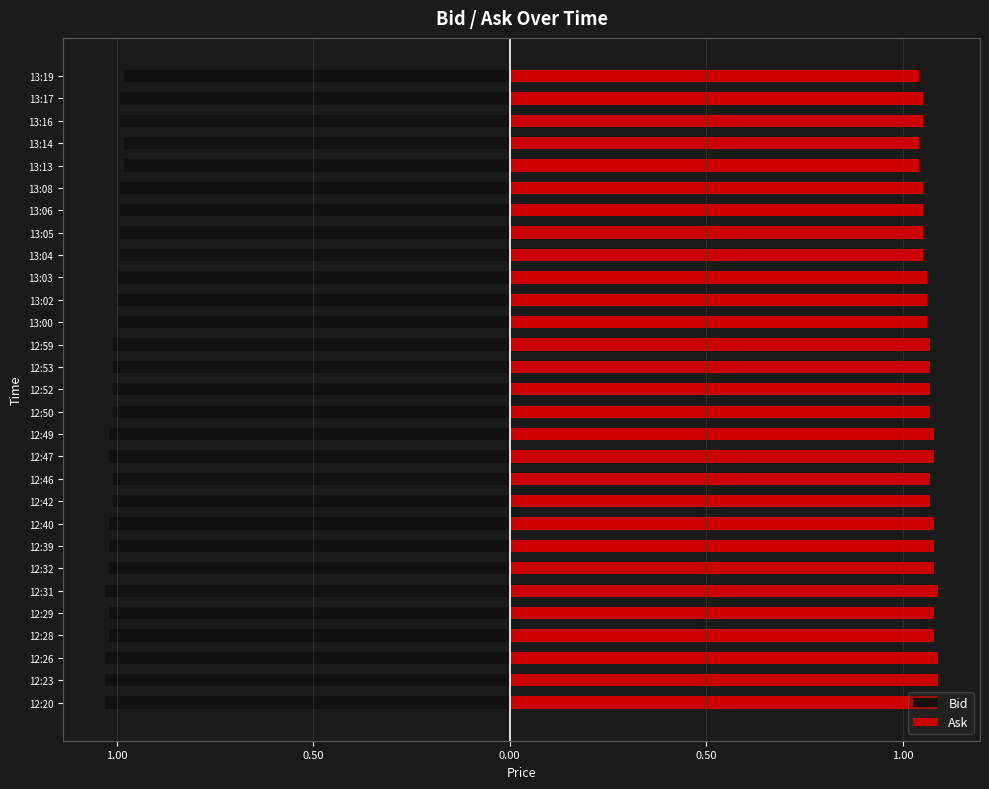

What is the minimum value for Bid?

-1.0